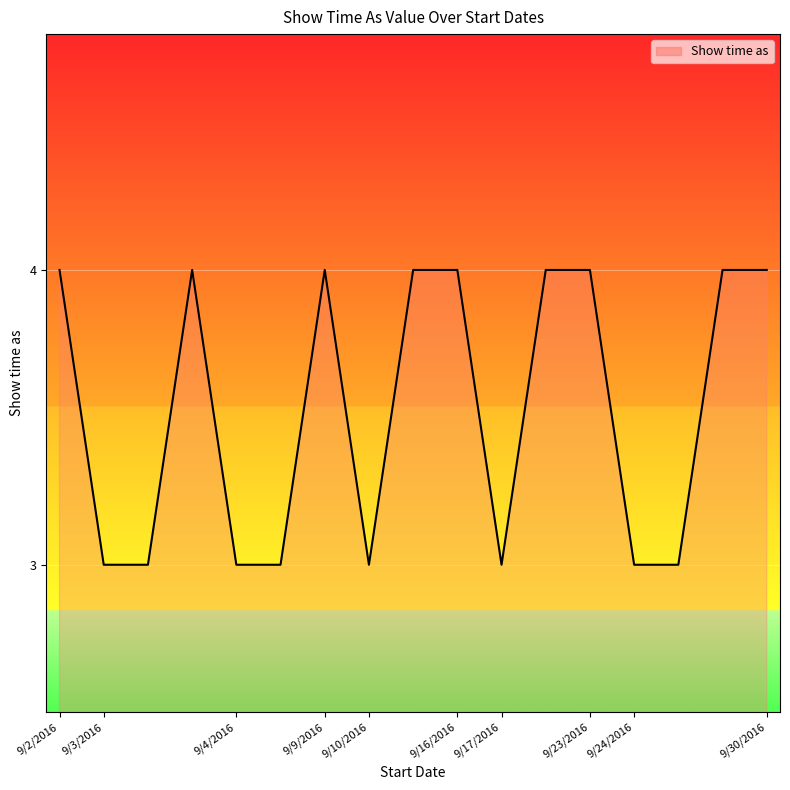

Reading right to left, what are all the values shown in this chart?

4	4	3	3	4	4	3	4	4	3	4	3	3	4	3	3	4